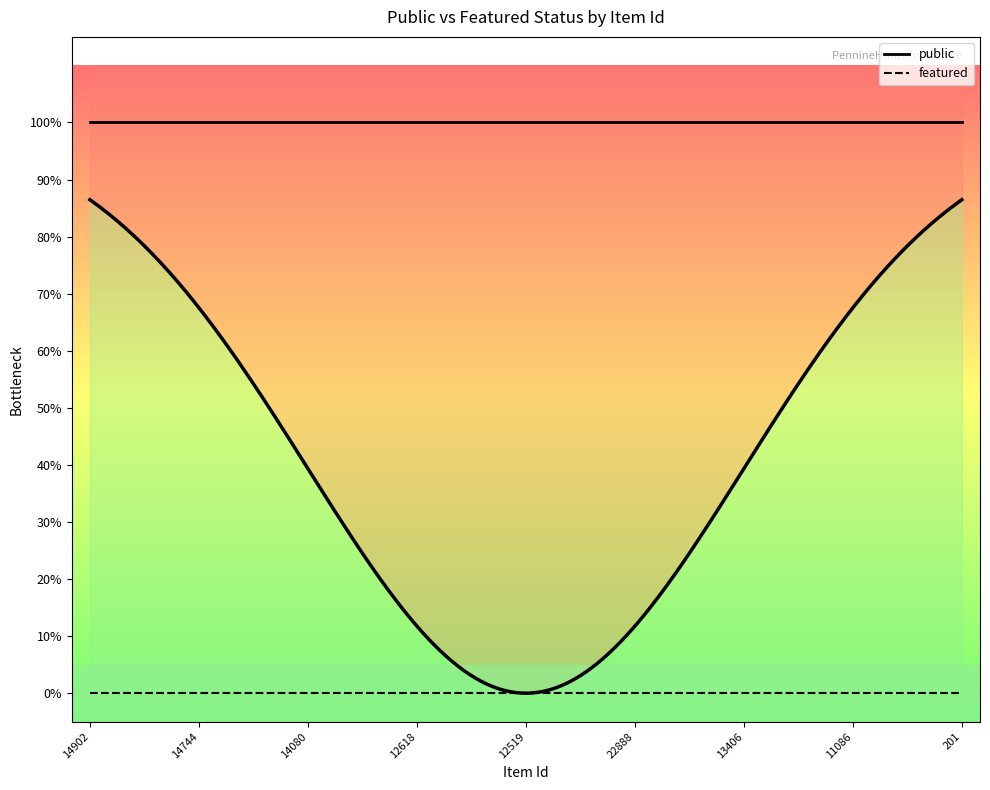

What are all the series names shown in the legend?

public, featured